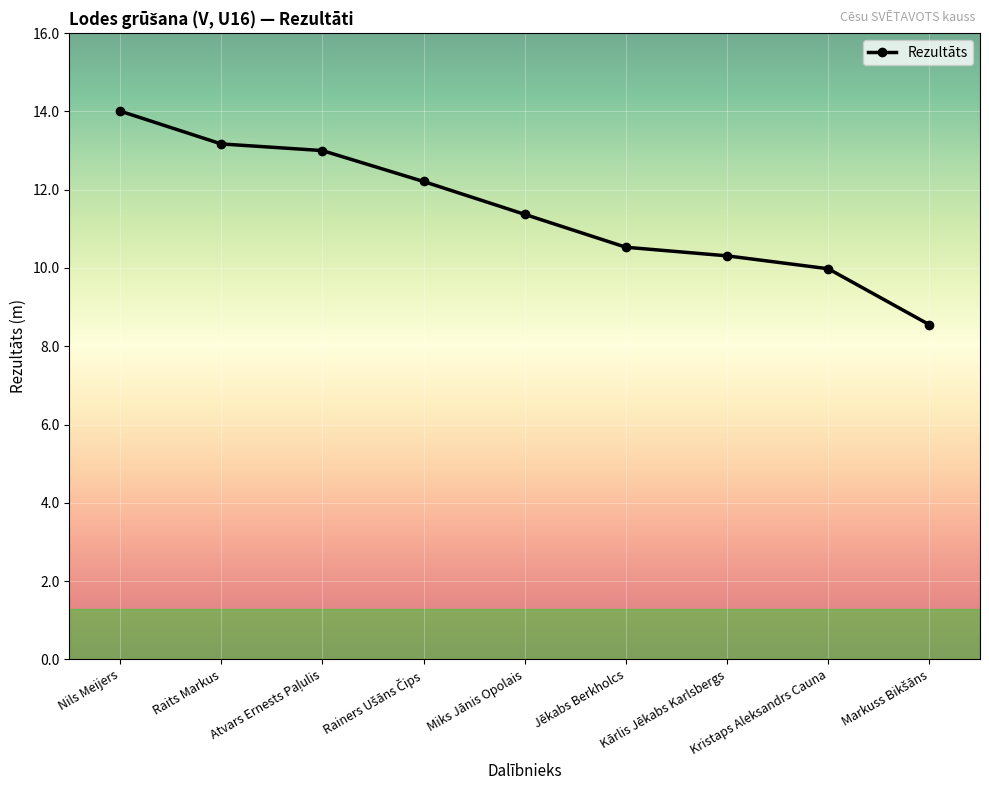

What is the average value?

11.5